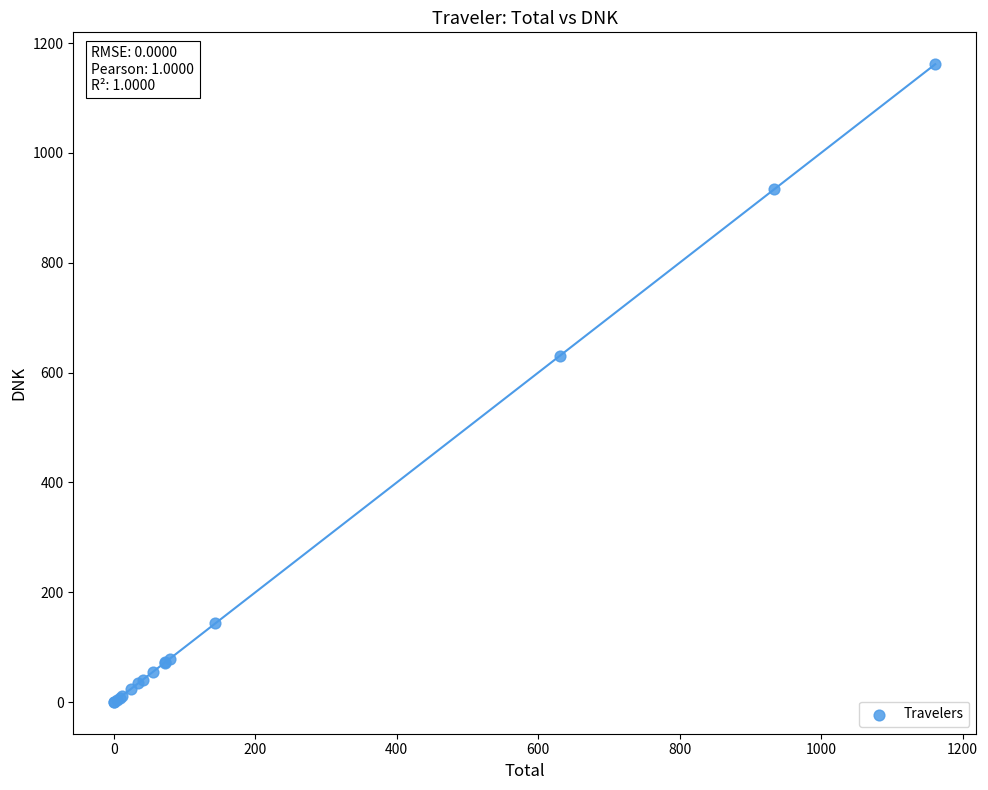

What Y value in the scatter plot is closest to 580?

630.9